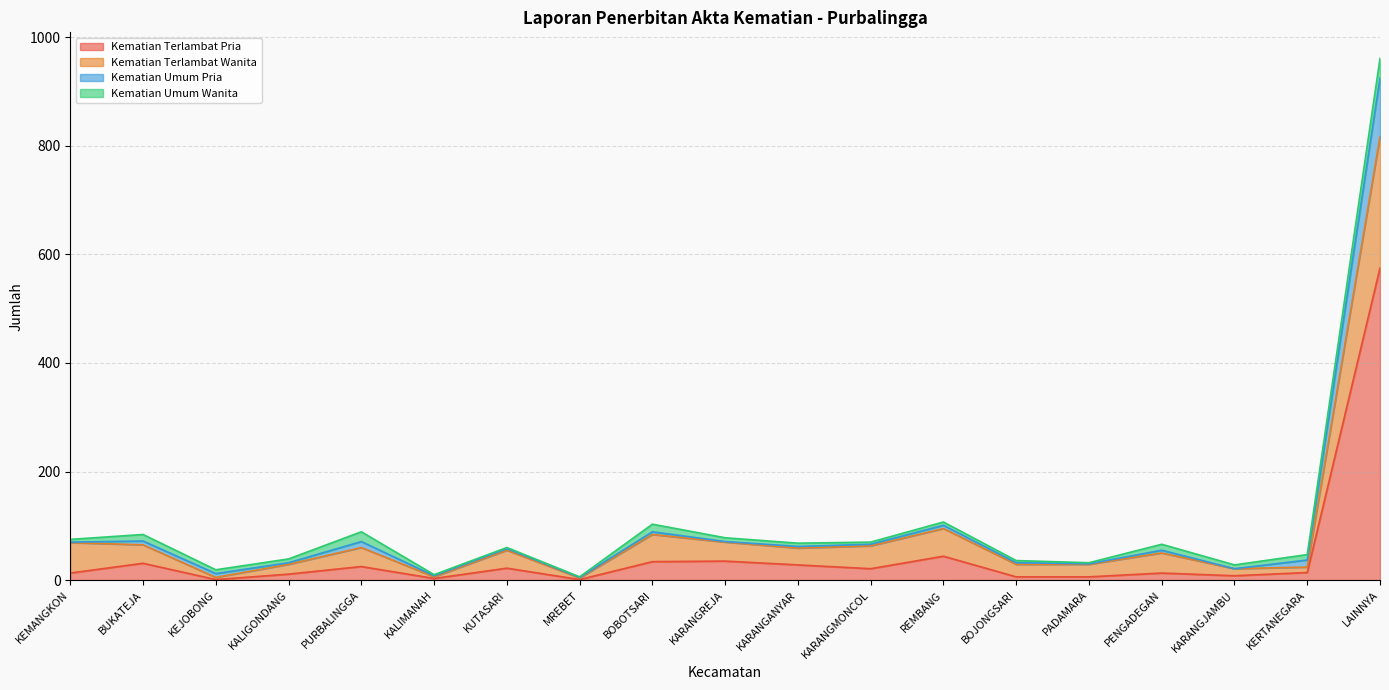

How many interior local valleys does the Kematian Terlambat Wanita series have?

5